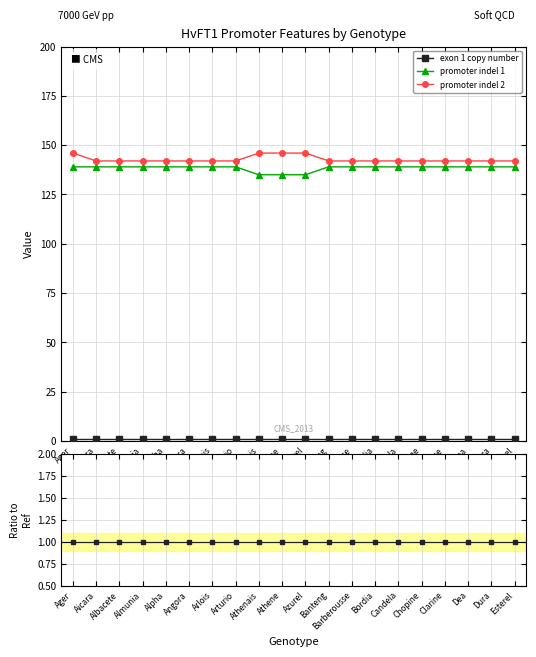

Which has a higher value, Azurel or Angora?

Azurel